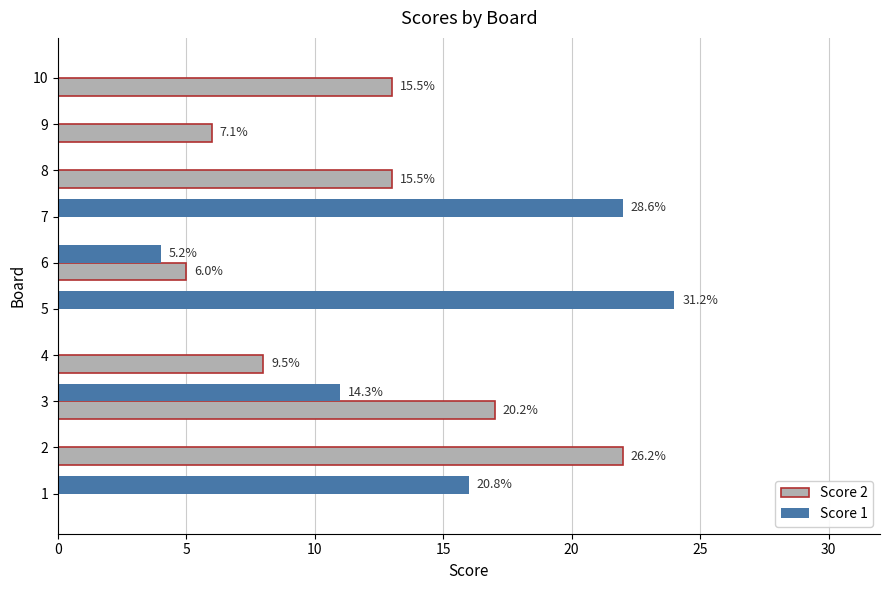

What are all the series names shown in the legend?

Score 2, Score 1